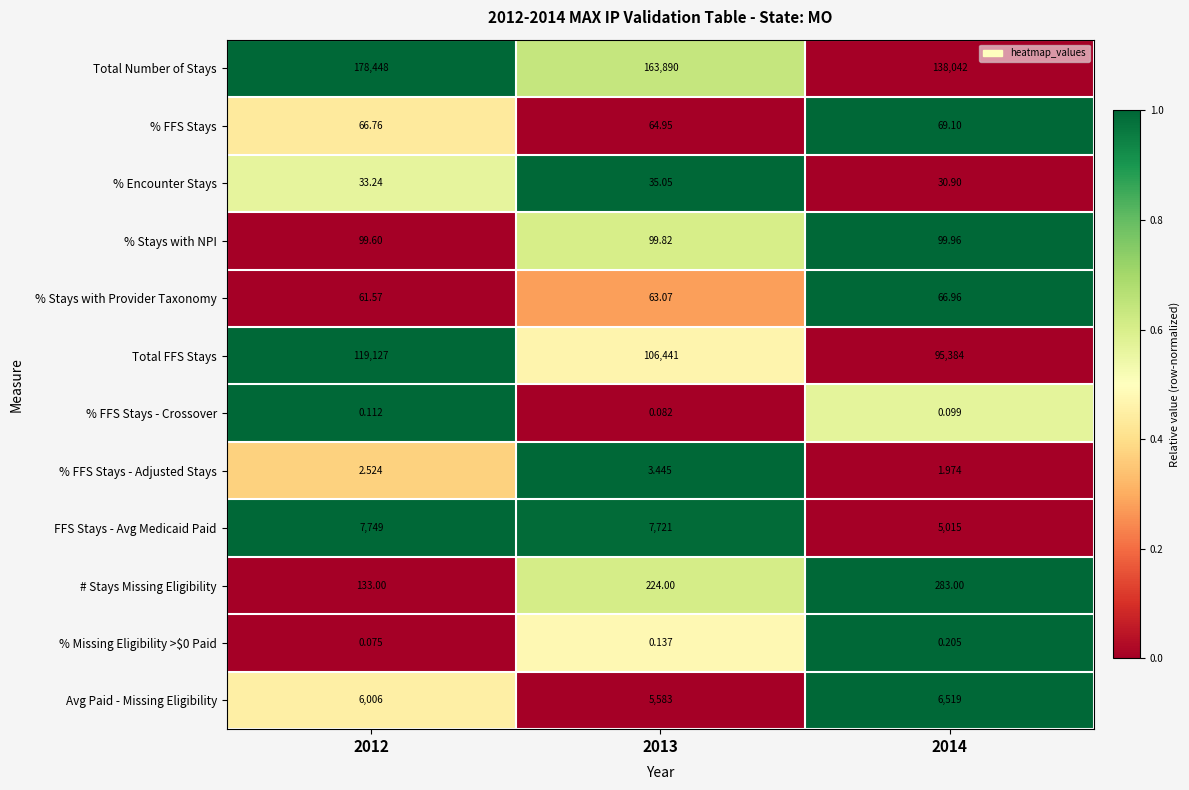

Which series has the largest total across all categories?

Total Number of Stays